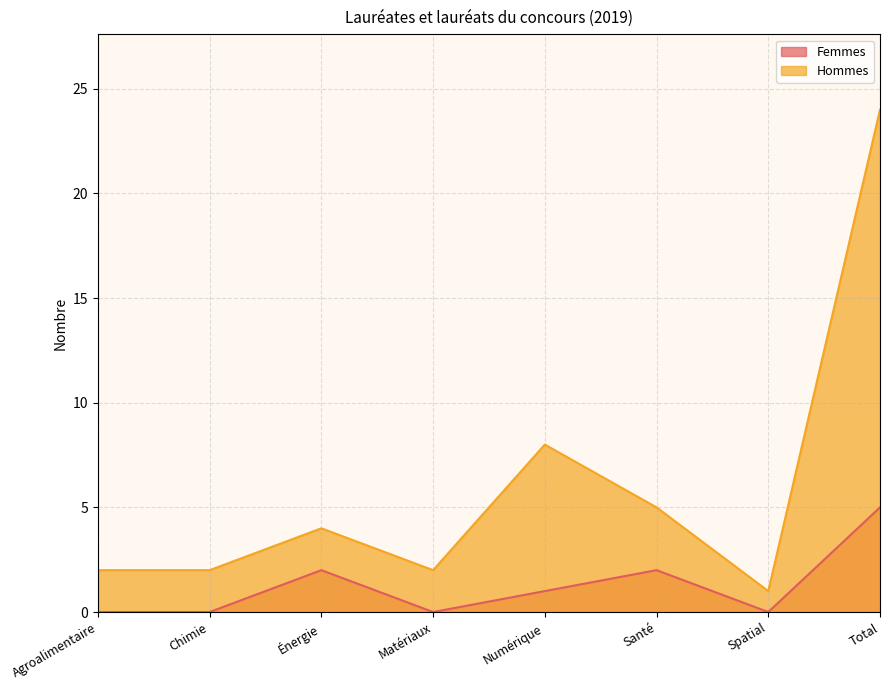

What is the average value of the Femmes series?

1